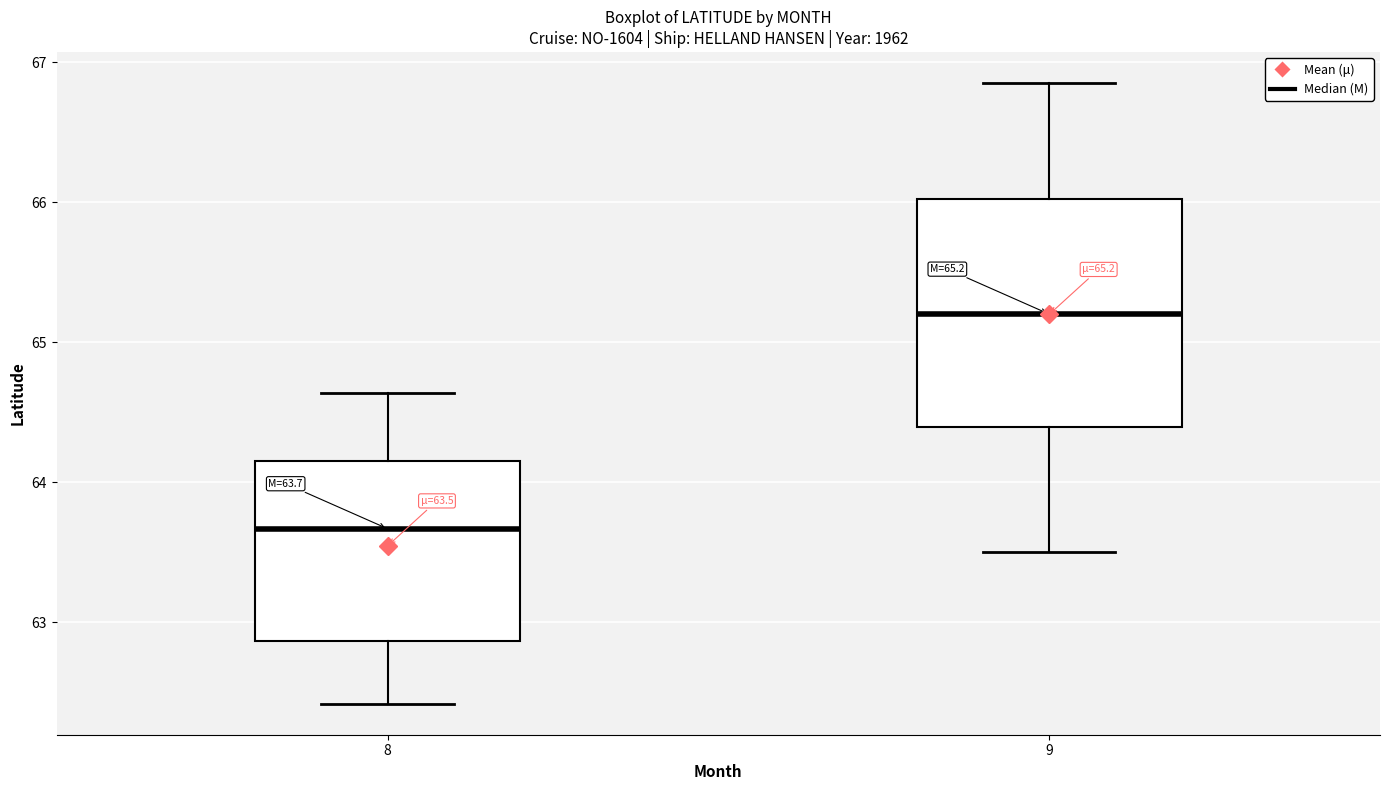

Which box has the lowest median line?

8